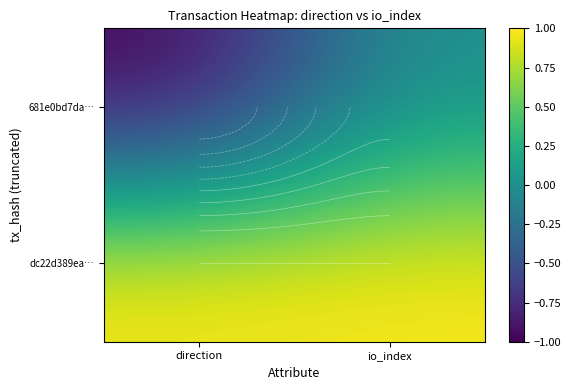

Between direction and io_index, which series saw the biggest shift?

681e0bd7da…